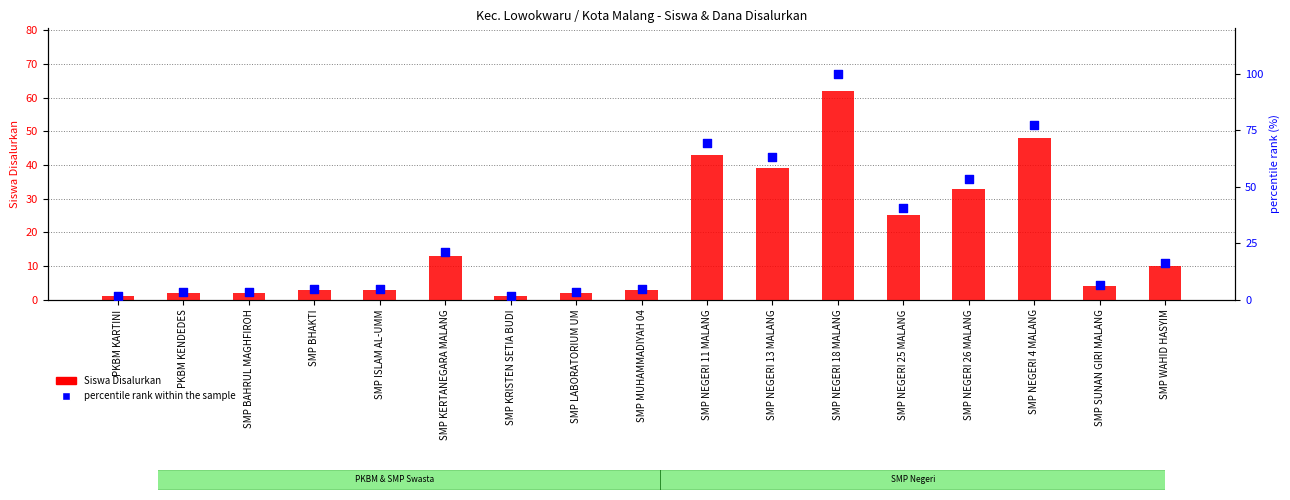

At which category is the sum across all series the highest?

SMP NEGERI 18 MALANG